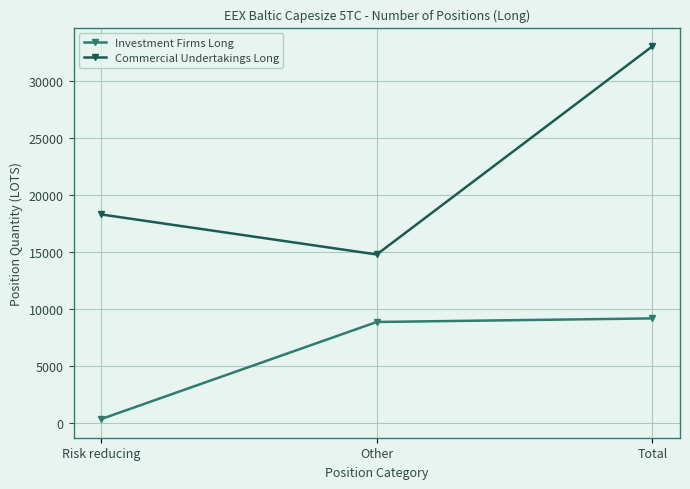

What is the minimum value for Investment Firms Long?

315.0